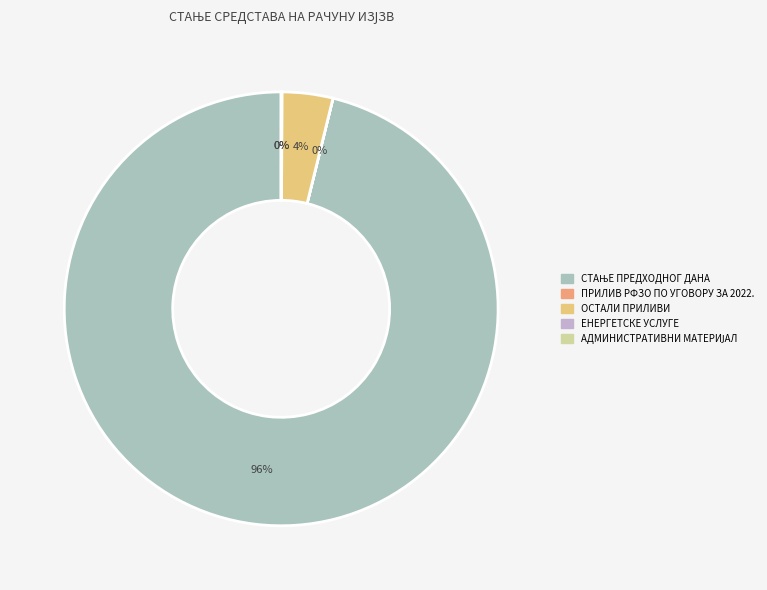

To the nearest percent, what is the difference between the ОСТАЛИ ПРИЛИВИ and СТАЊЕ ПРЕДХОДНОГ ДАНА slice percentages?

92%